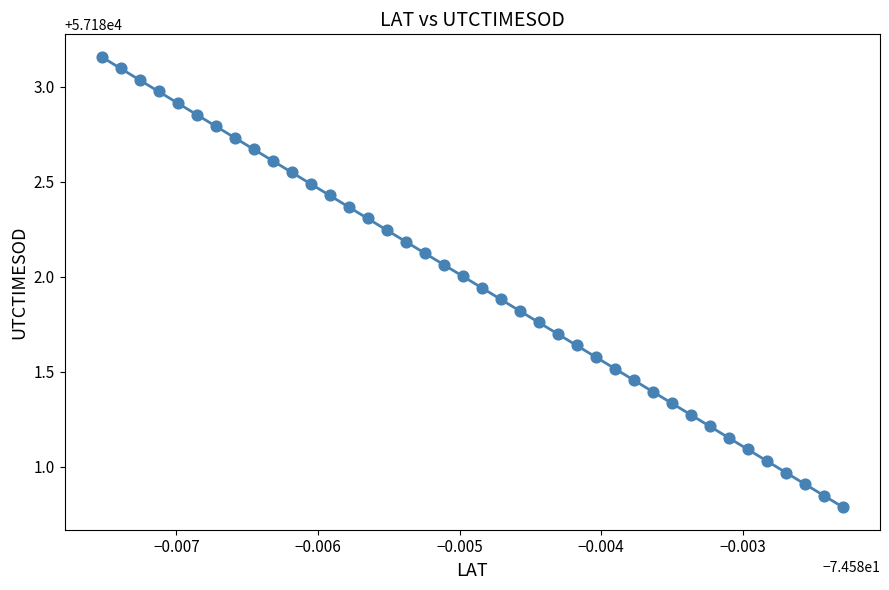

What is the range of Y values (max minus min)?

2.4